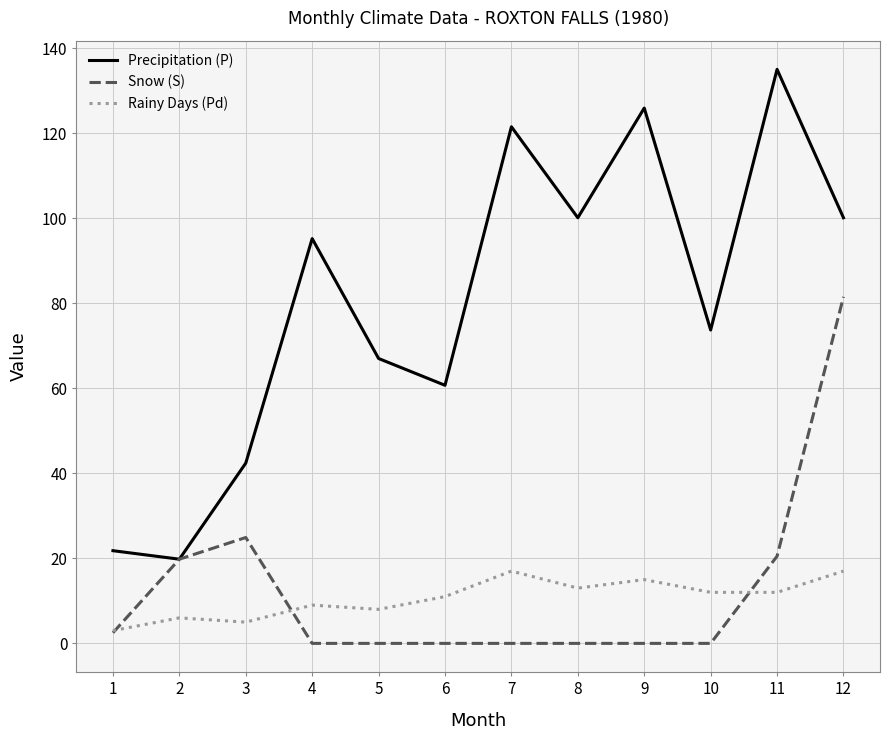

True or false: Rainy Days (Pd) has a value of 11.6 at 12.

False